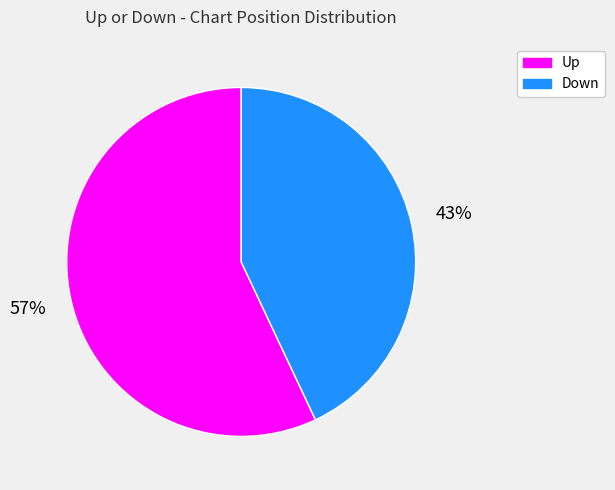

Which slice is the smallest?

Down